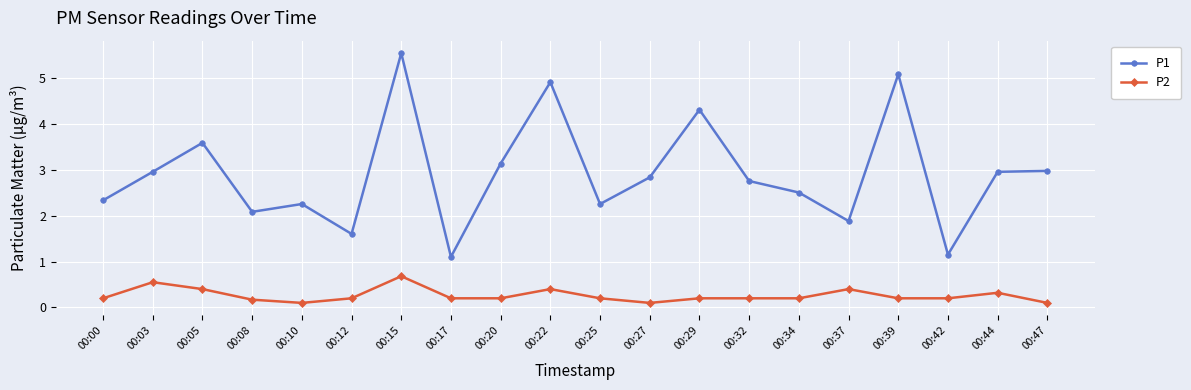

What is the sum of the P2 values at 00:25 and 00:32?

0.4